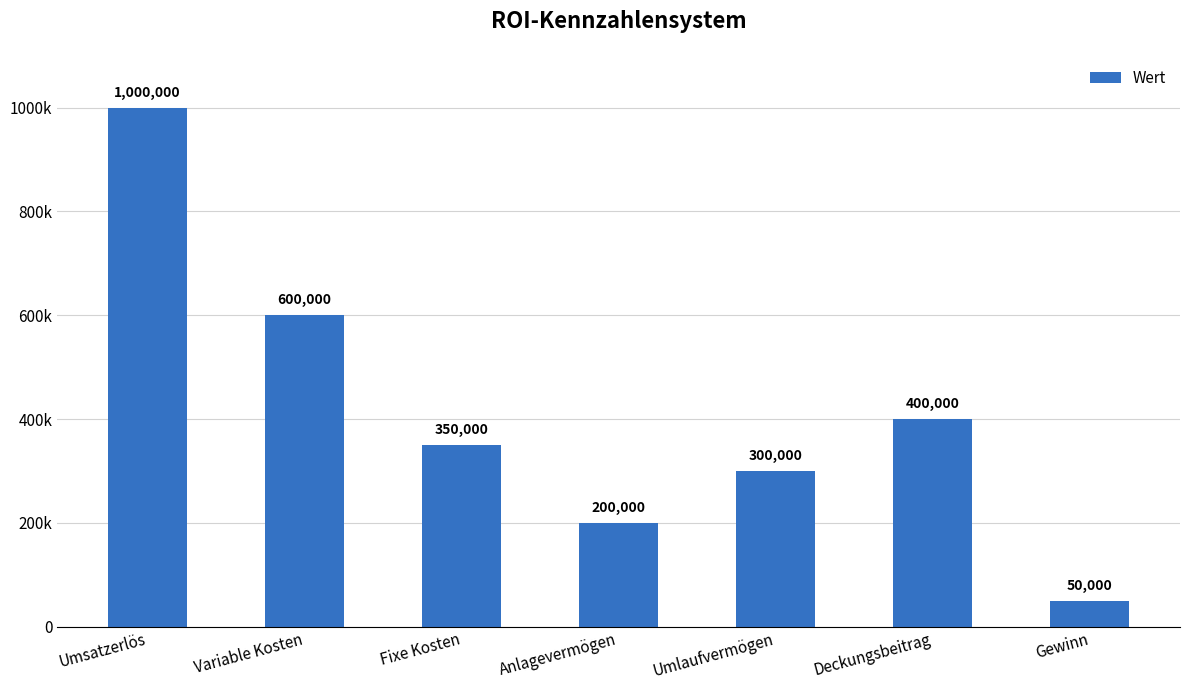

Reading right to left, transcribe all the data shown in this chart.

Gewinn=50000	Deckungsbeitrag=400000	Umlaufvermögen=300000	Anlagevermögen=200000	Fixe Kosten=350000	Variable Kosten=600000	Umsatzerlös=1000000